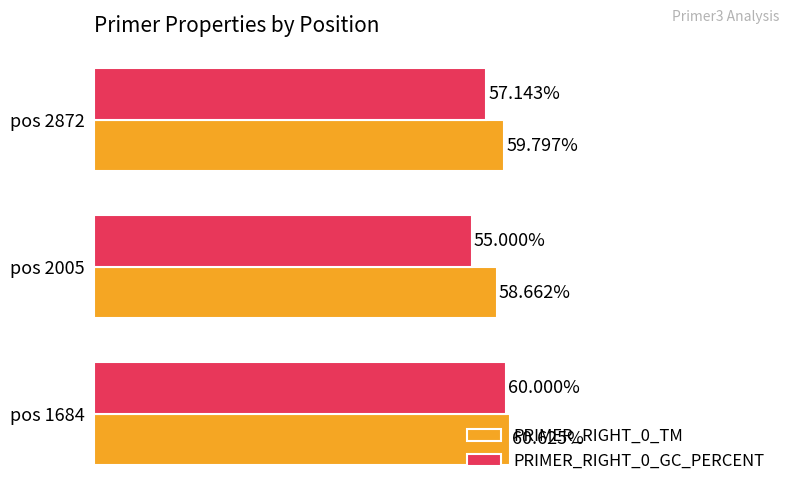

Rank the categories by PRIMER_RIGHT_0_TM value from lowest to highest.

pos 2005, pos 2872, pos 1684